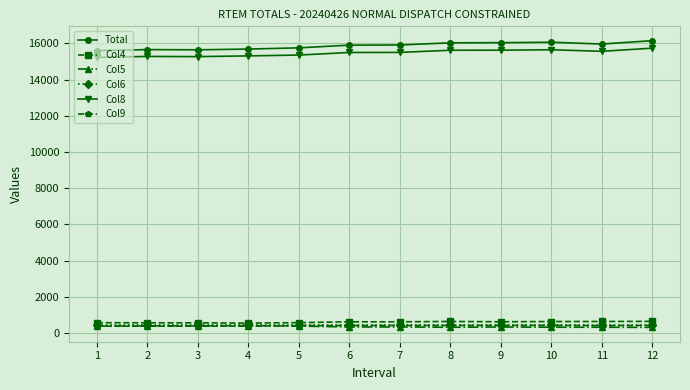

Which series has the largest total across all categories?

Total